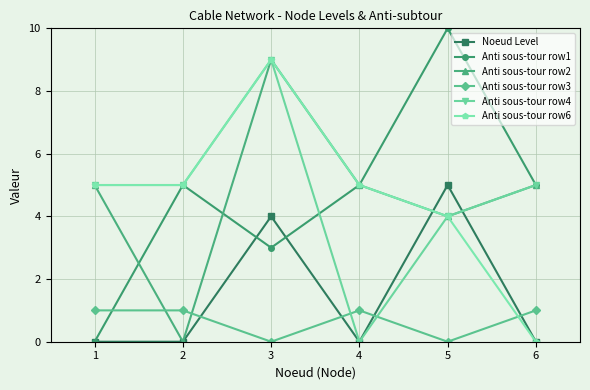

What is the value of the Anti sous-tour row3 point at the 2nd from the left?

1.0